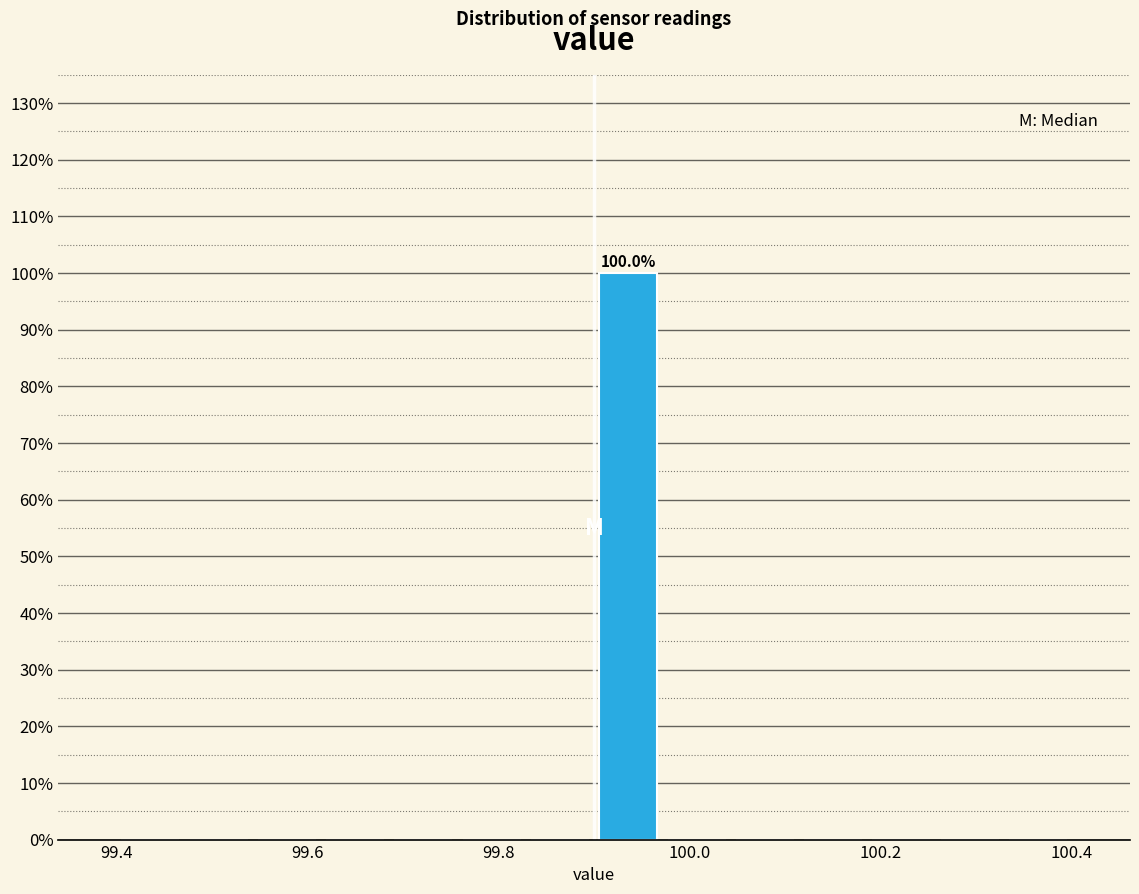

Read against the x-axis, roughly where is the centre of the tallest bar?

99.94